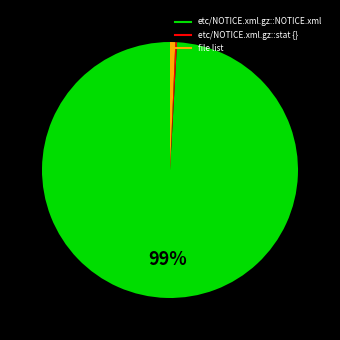

Does any single category account for the majority?

Yes